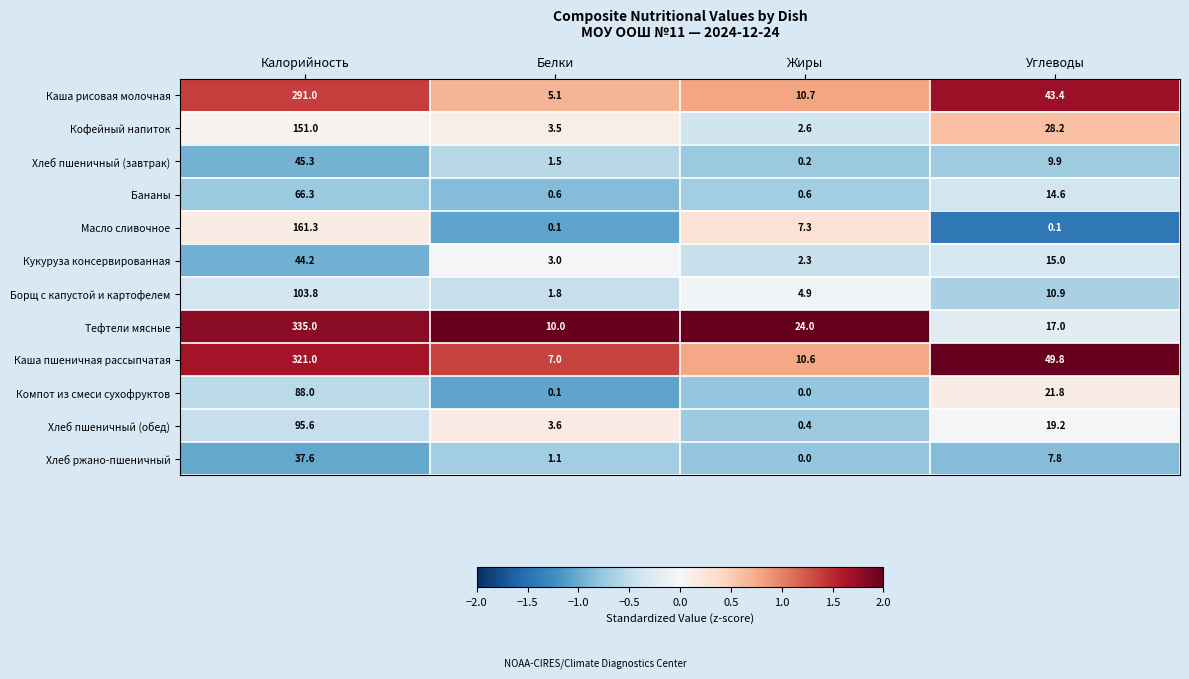

What is the greatest value displayed?

335.0